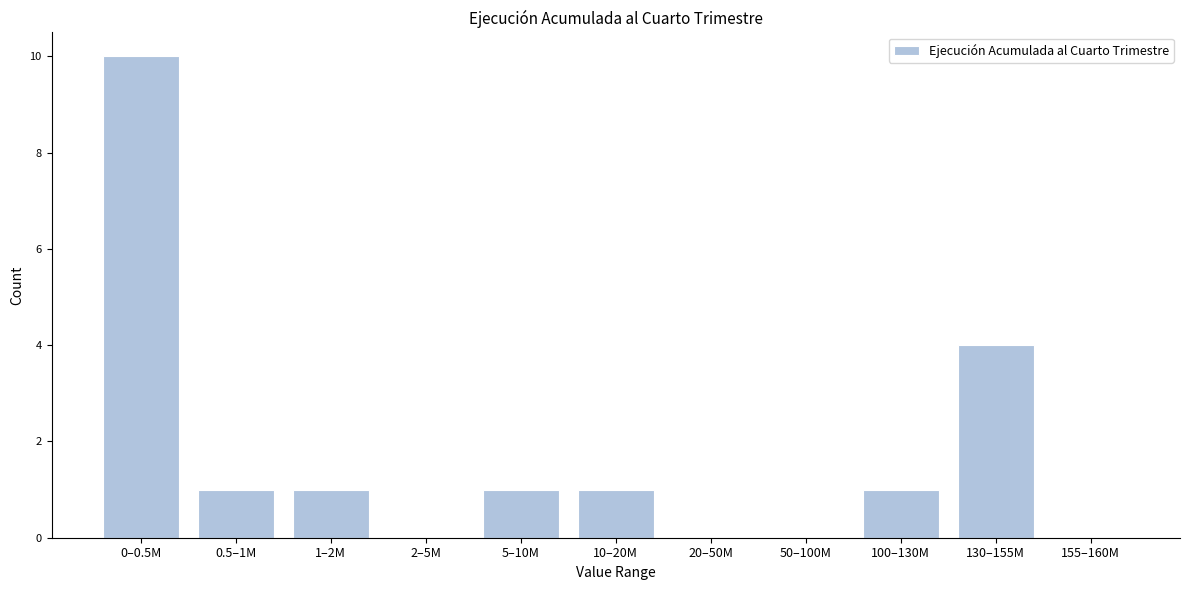

Reading right to left, list all the values displayed in this chart.

155–160M=0	130–155M=4	100–130M=1	50–100M=0	20–50M=0	10–20M=1	5–10M=1	2–5M=0	1–2M=1	0.5–1M=1	0–0.5M=10